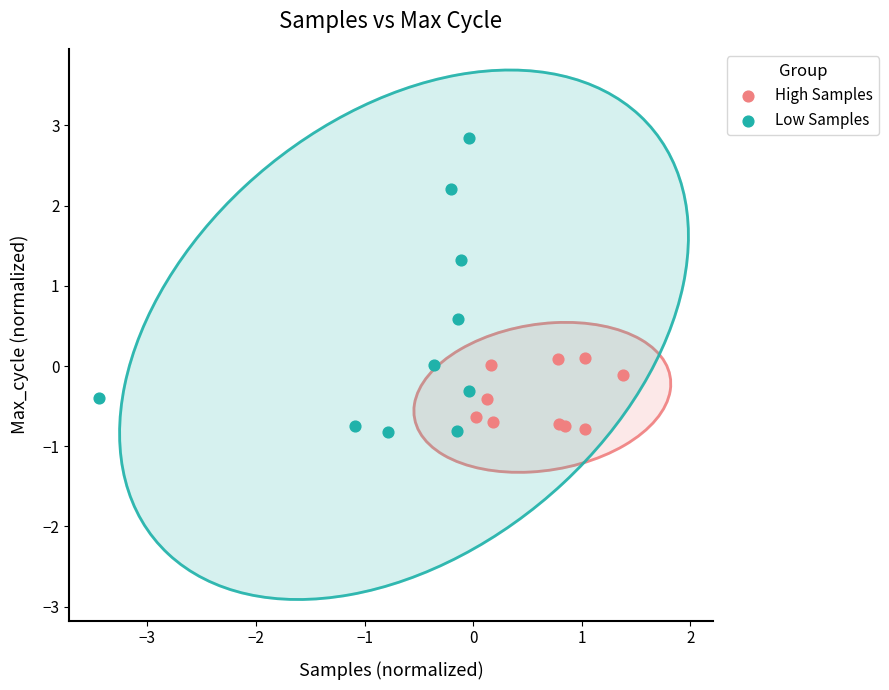

Which series contains the highest Y value?

Low Samples